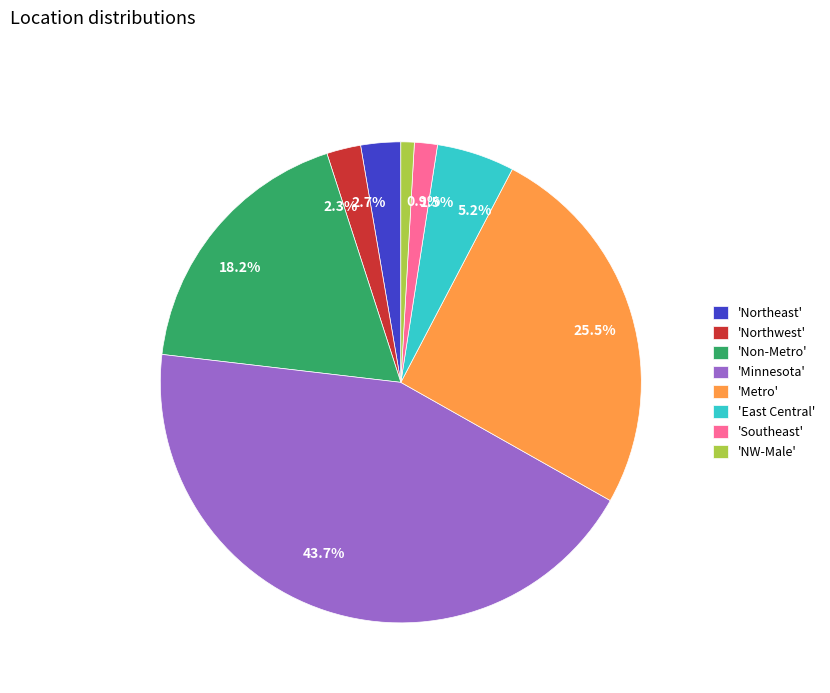

Between 5.2% and 0.9%, which is larger?

5.2%